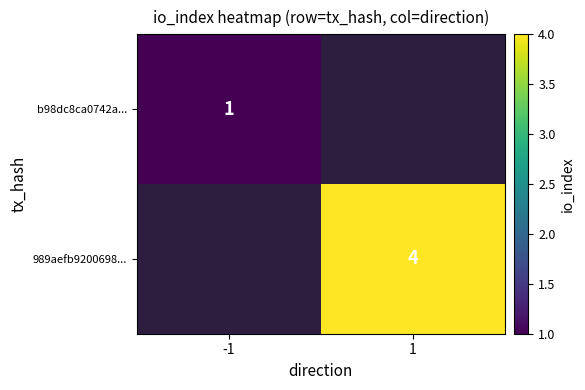

The value of 989aefb9200698... at 1 is 4. True or false?

True